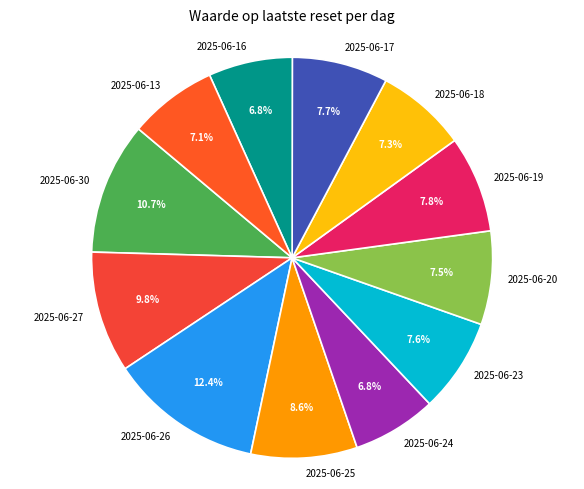

Does 2025-06-17 represent more than half of the total?

No